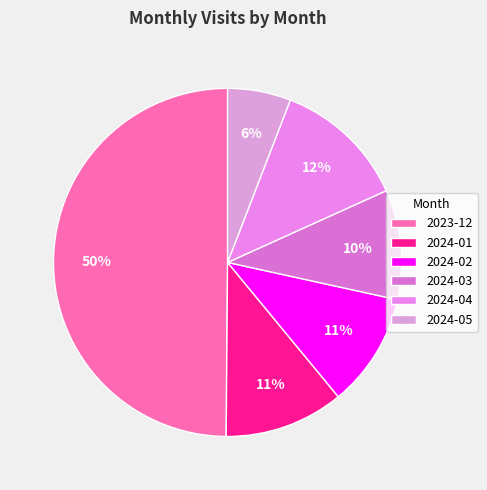

To the nearest percent, what is the difference between the 2023-12 and 2024-03 slice percentages?

40%